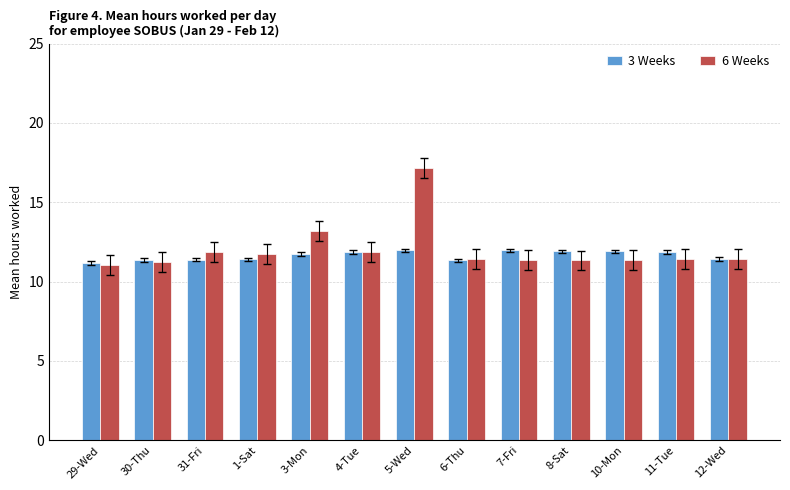

What is the lowest value of the 3 Weeks series?

11.2